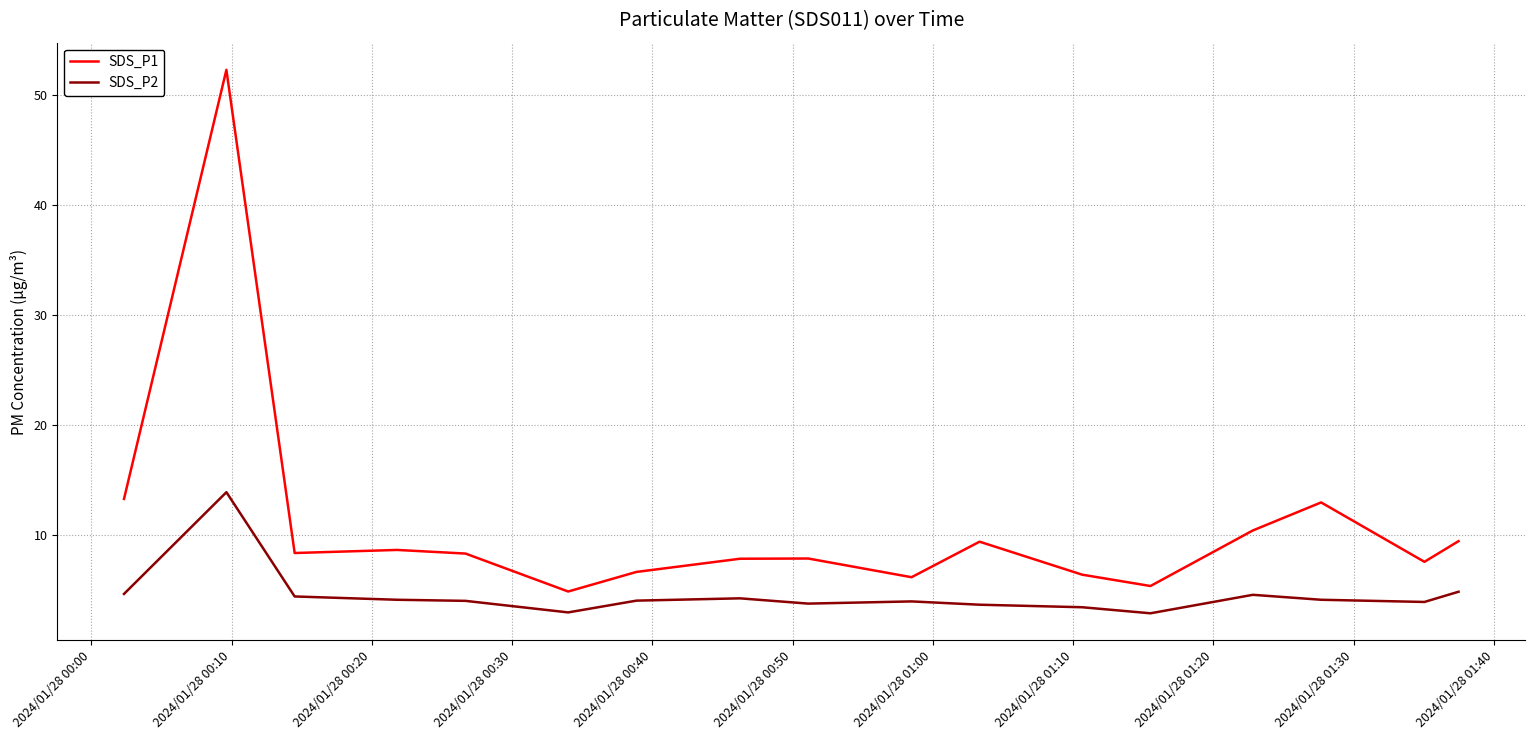

Which series has the widest spread of values?

SDS_P1